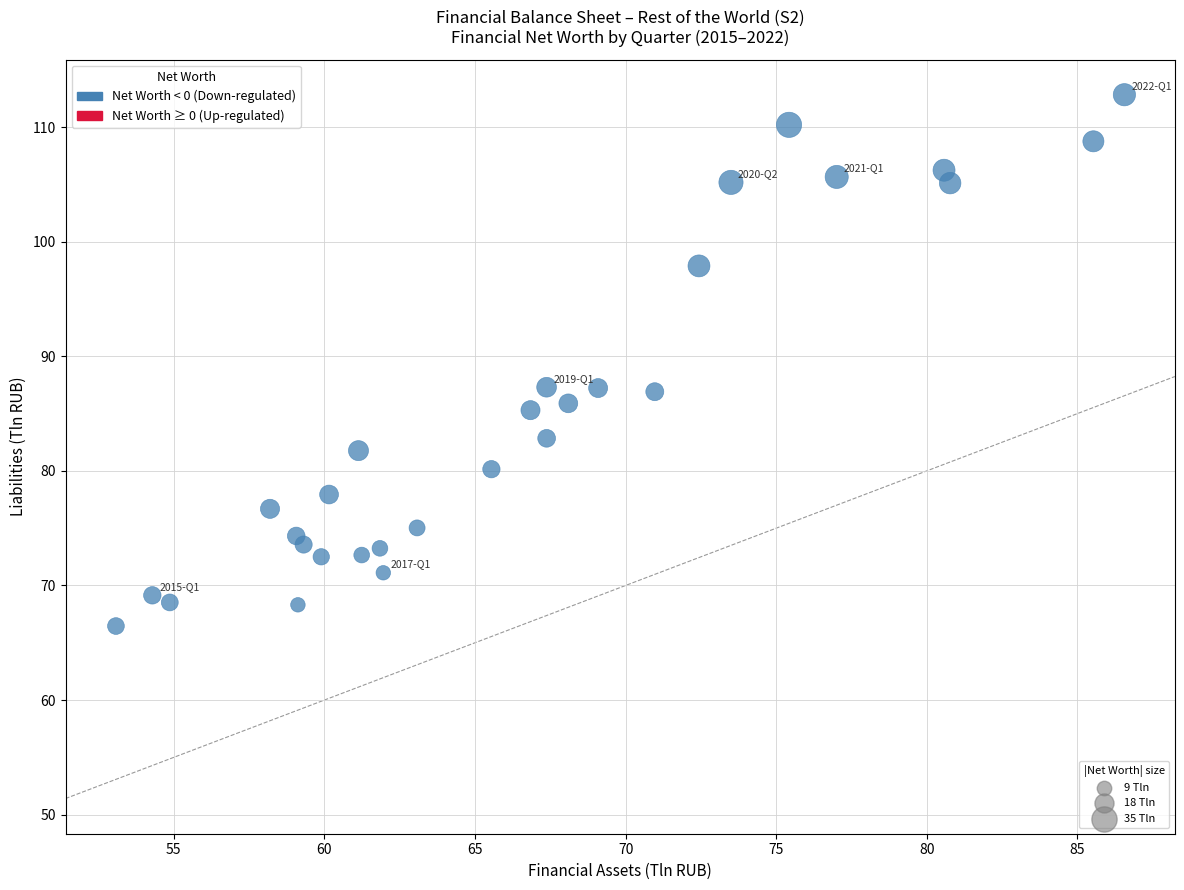

What is the range of X values (max minus min)?

33.5